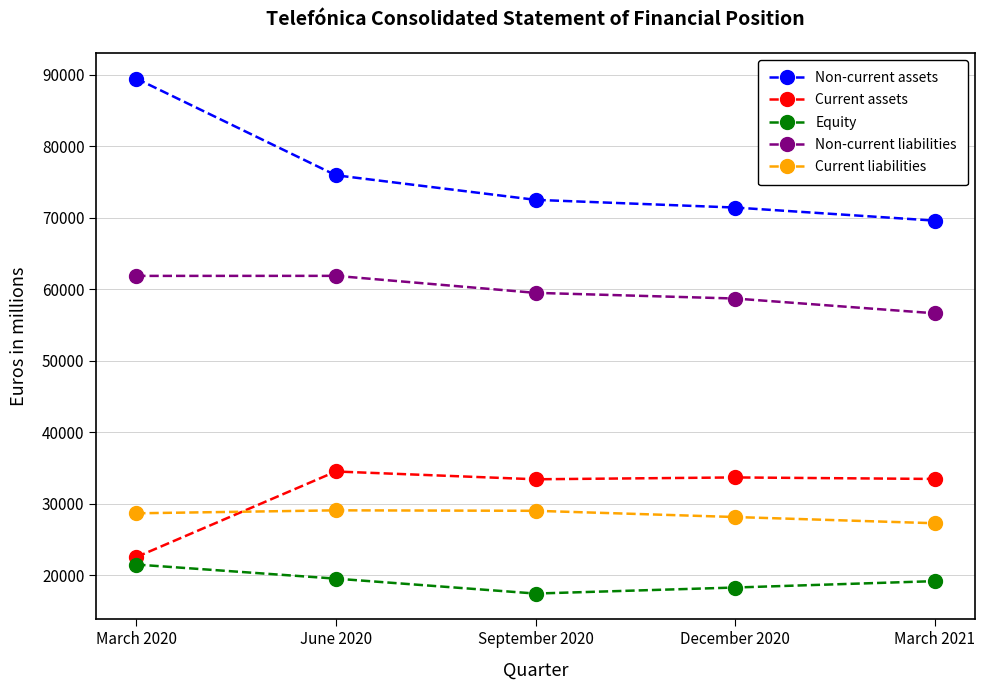

What is the sum of the Non-current liabilities values at June 2020 and December 2020?

120519